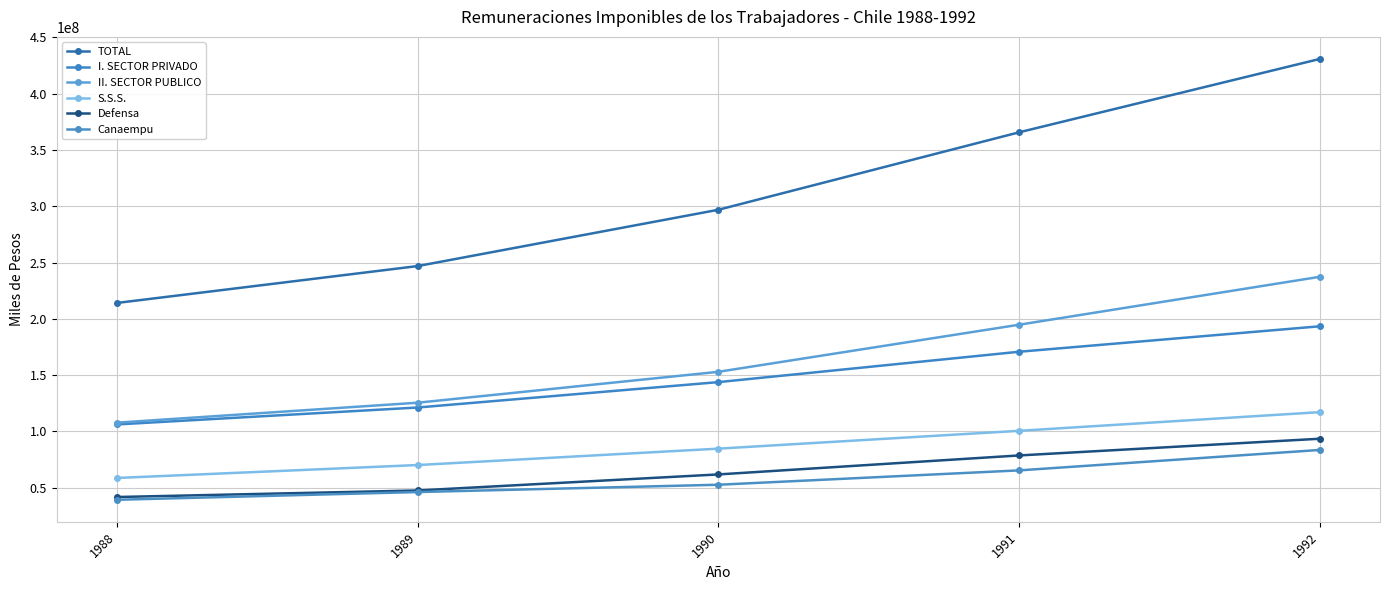

How many values in the I. SECTOR PRIVADO series are below 143826300?

2